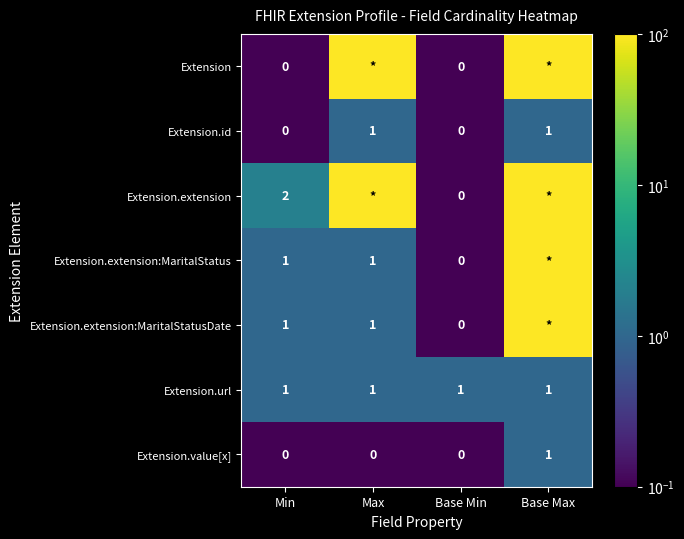

Is it true that Extension.value[x] equals 0 at Max?

True